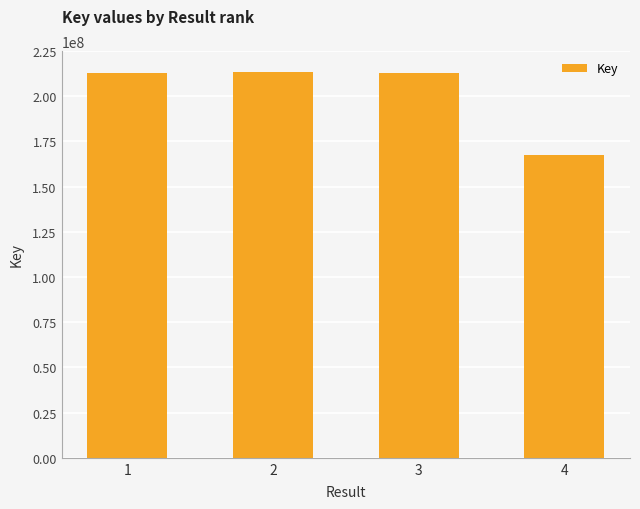

How many bars are there in total?

4